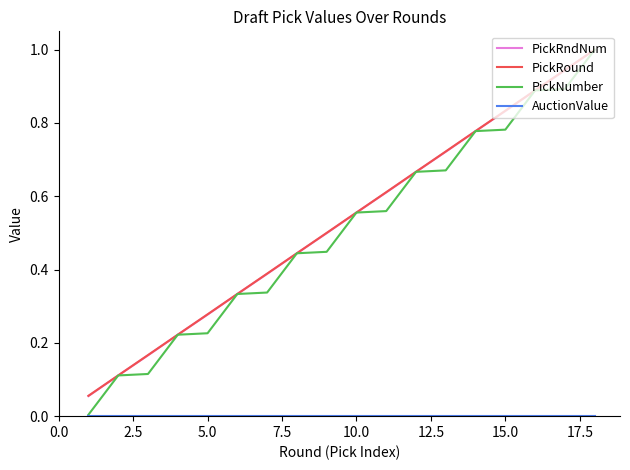

What is the maximum value shown in the chart?

1.0